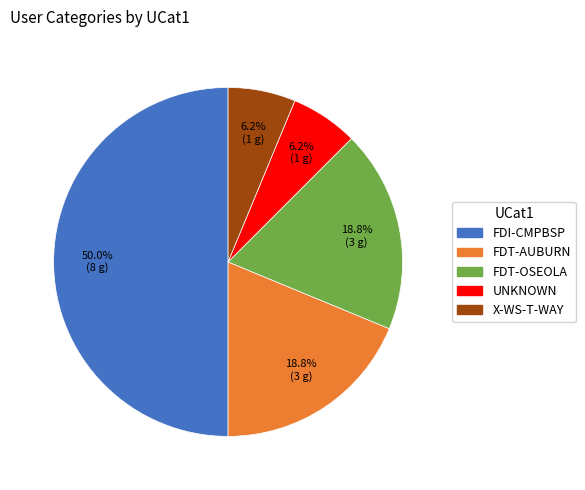

Do X-WS-T-WAY and FDI-CMPBSP together represent more than half of the pie?

Yes